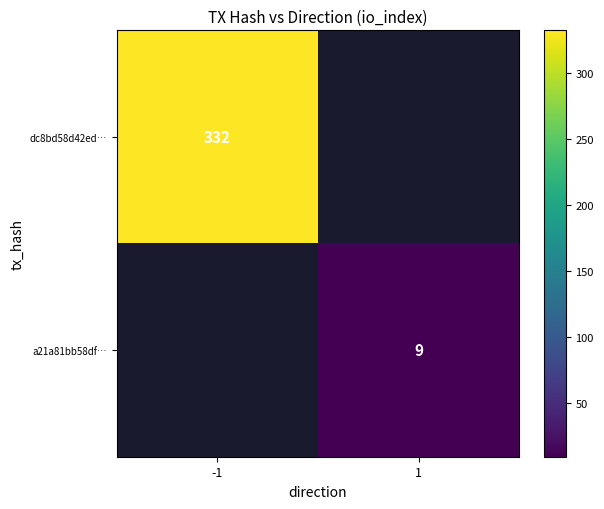

How many values in a21a81bb58df… are above zero?

1